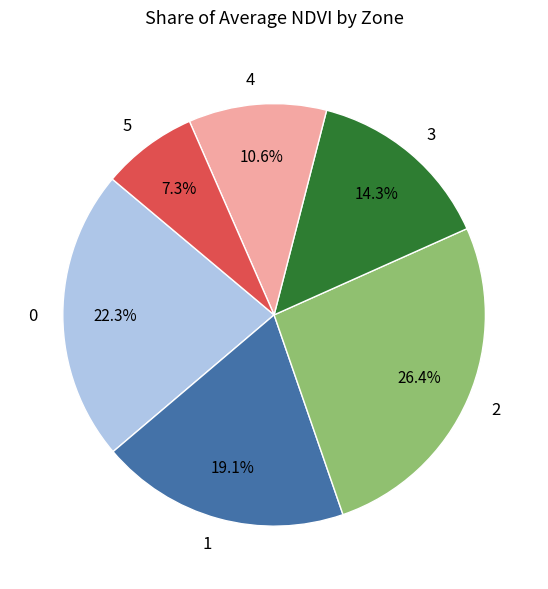

What percentage is NOT represented by 1?

80.9%